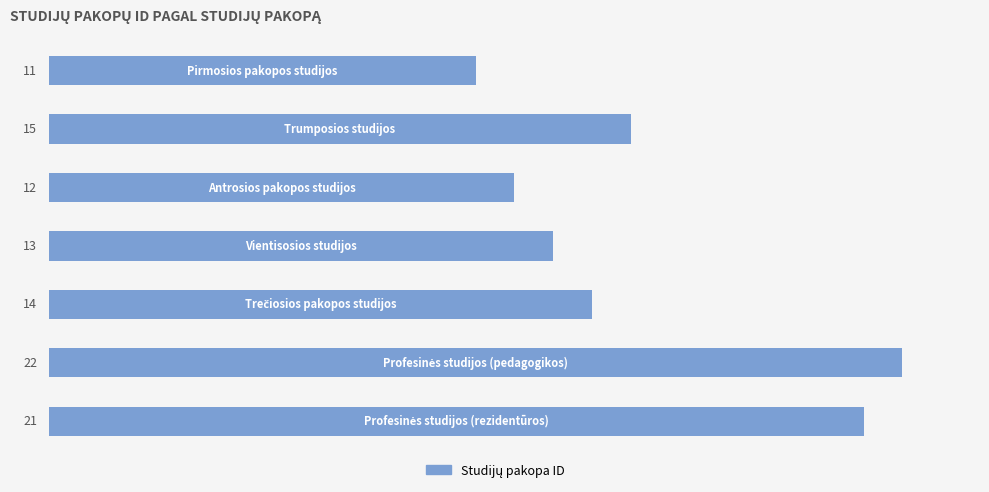

What is the greatest value displayed?

22